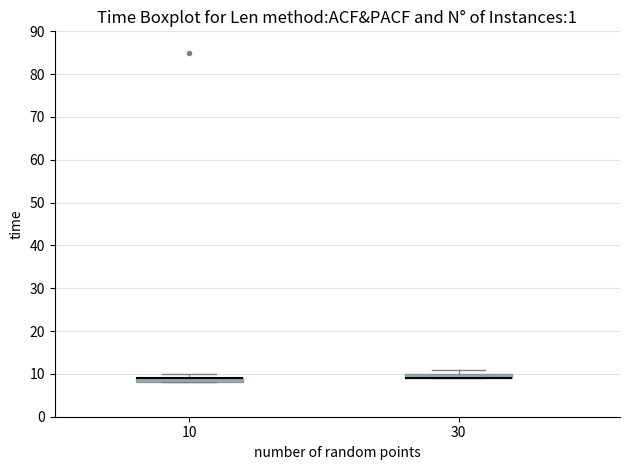

Where is the upper edge of the box at x = 30 on the y-axis? The values are not printed on the chart, so give them approximately, as read against the axis.

10